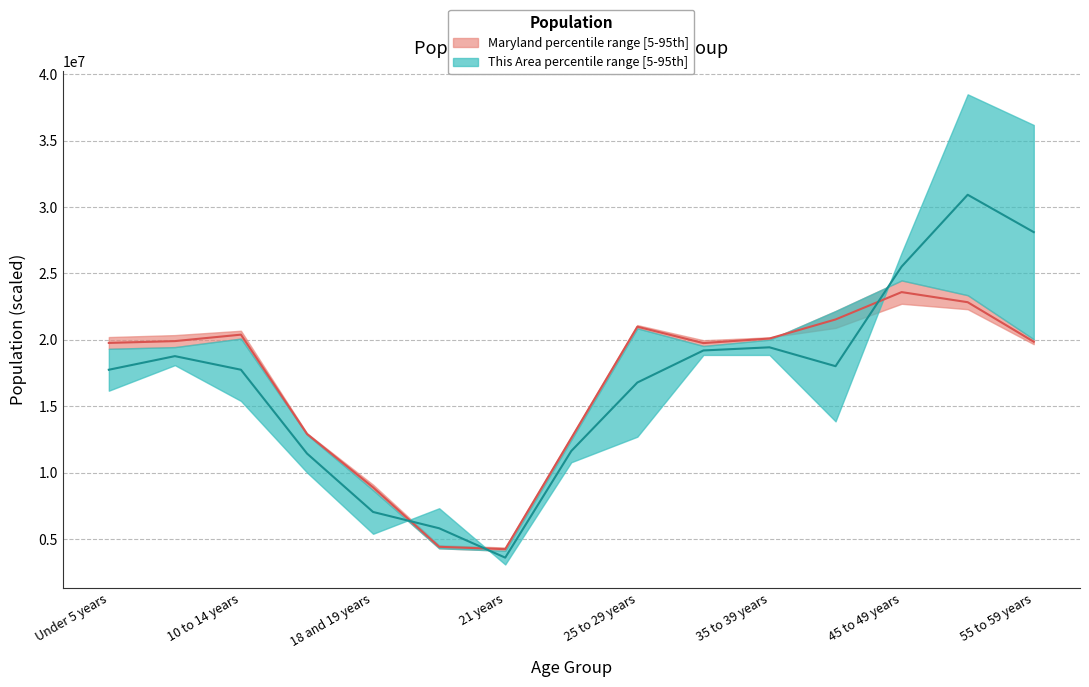

What is the lowest value of the Maryland median series?

4230040.4